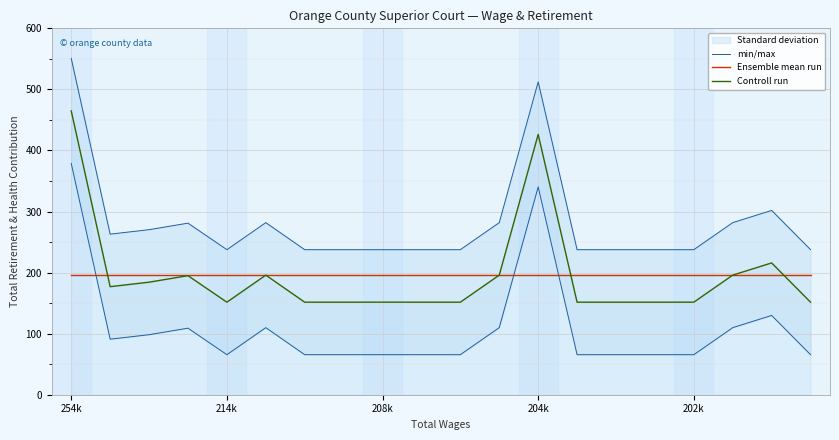

True or false: min/max has more than 0 points higher than both neighbors.

True